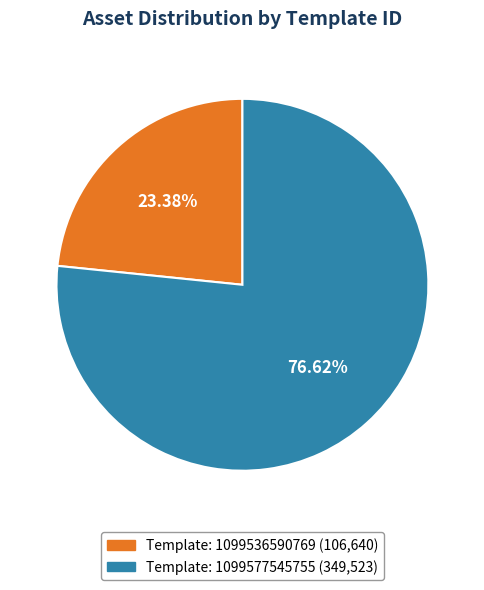

Does any single category account for the majority?

Yes